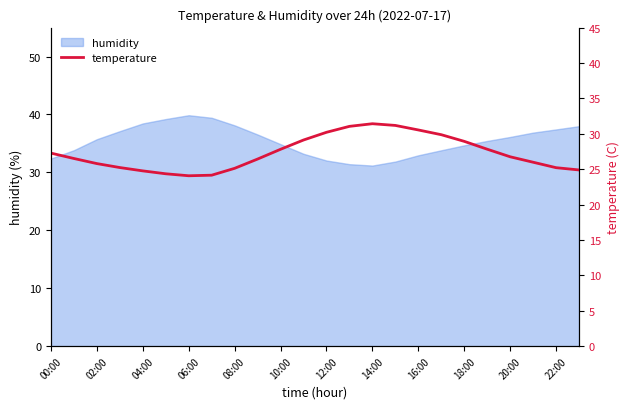

What is the lowest value of the humidity series?

31.2